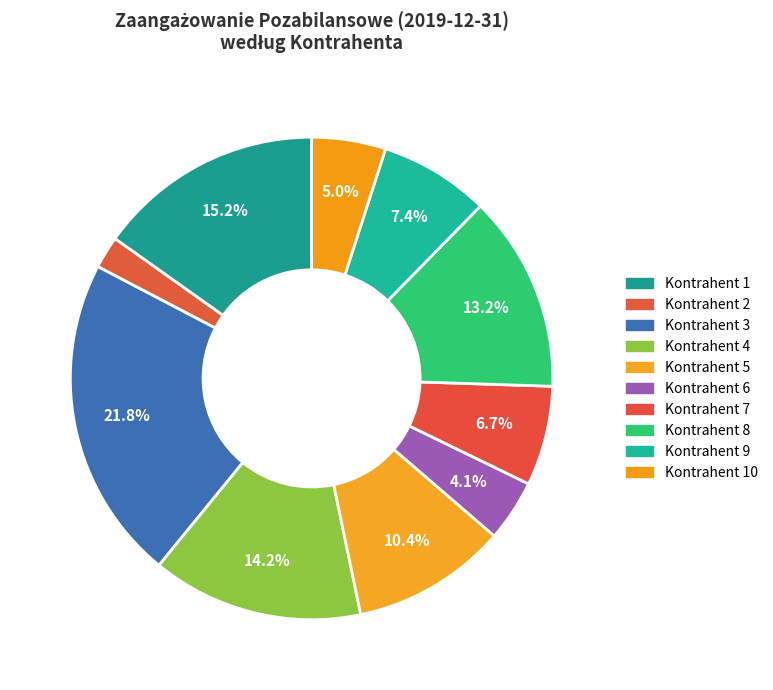

How many slices are in this pie chart?

10